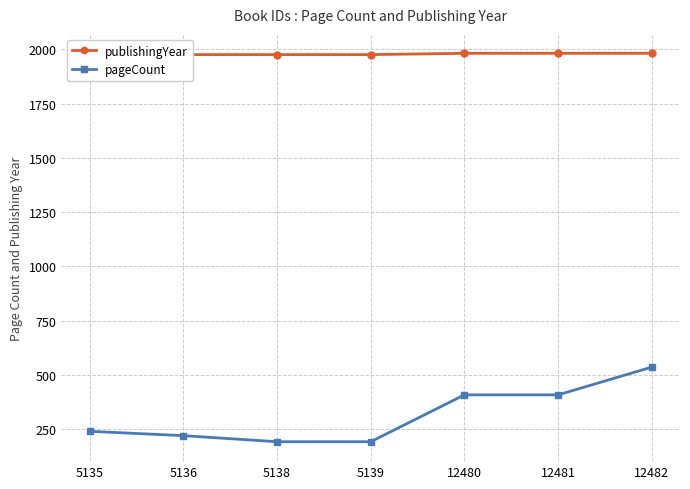

Reading left to right, transcribe all the data shown in this chart.

publishingYear: 5135=1976	5136=1976	5138=1976	5139=1976	12480=1982	12481=1982	12482=1982
pageCount: 5135=240	5136=220	5138=192	5139=192	12480=408	12481=408	12482=536